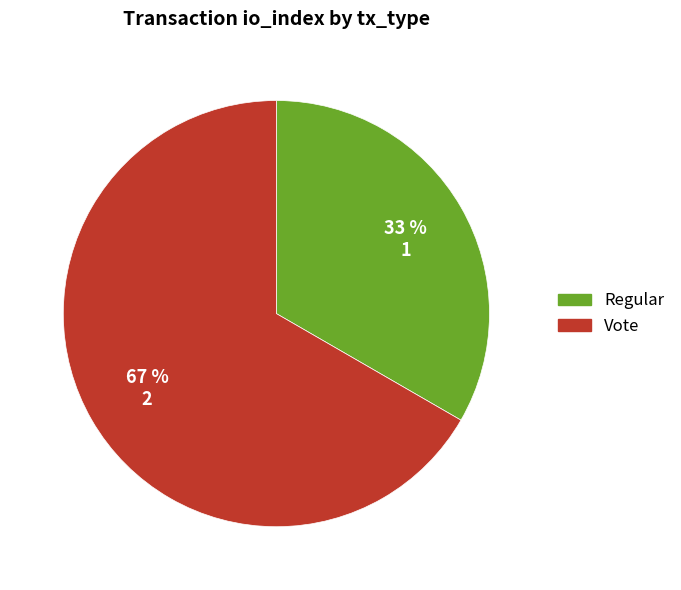

True or false: Regular accounts for 33% of the total.

True